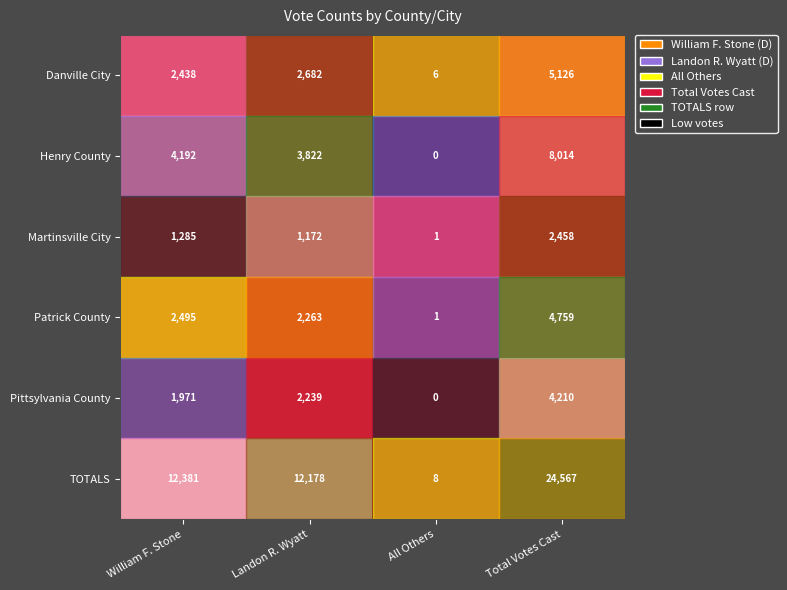

At which category does the chart reach its peak across all series?

Total Votes Cast